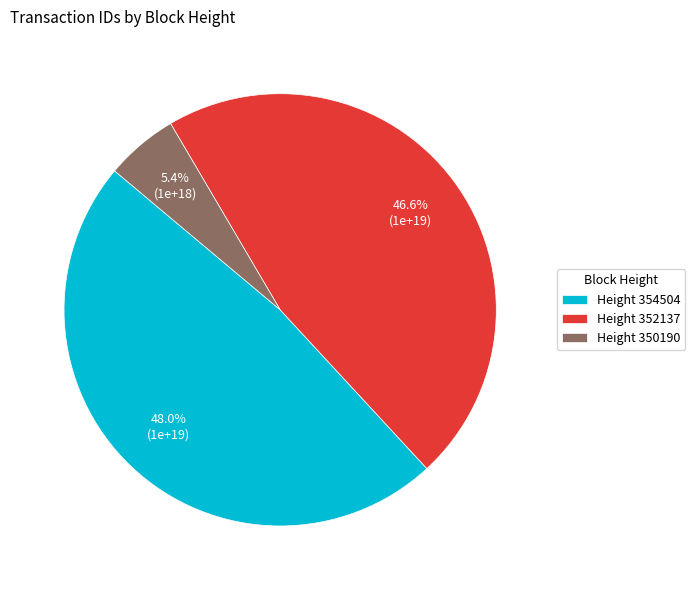

Rank the categories by value from lowest to highest.

Height 350190, Height 352137, Height 354504